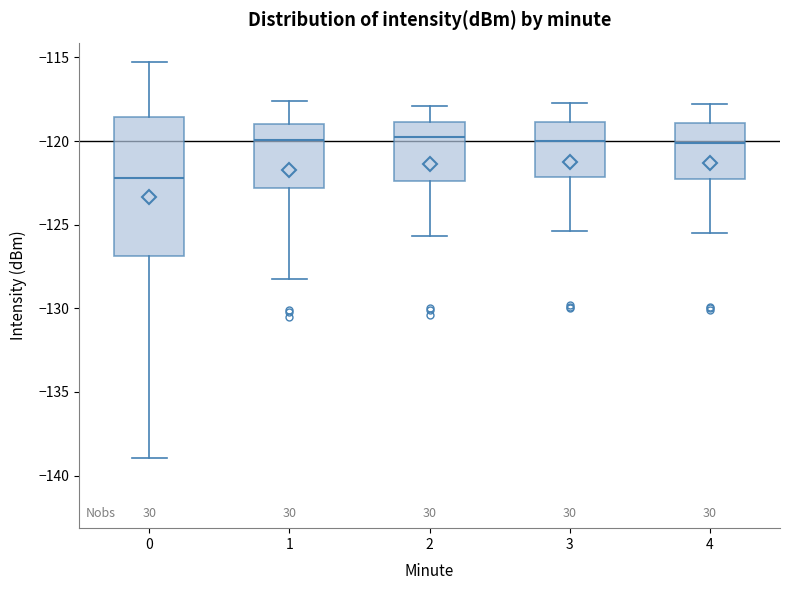

Reading left to right, read every box against the y-axis: the position of its median line, the range the box covers, and the ends of its whiskers. The values are not printed on the chart, so give them approximately, as read against the axis.

0: median -122.0, box -127.0 to -118.5, whiskers -139.0 to -115.5
1: median -120.0, box -123.0 to -119.0, whiskers -128.0 to -117.5
2: median -119.5, box -122.5 to -119.0, whiskers -125.5 to -118.0
3: median -120.0, box -122.0 to -119.0, whiskers -125.5 to -117.5
4: median -120.0, box -122.5 to -119.0, whiskers -125.5 to -118.0